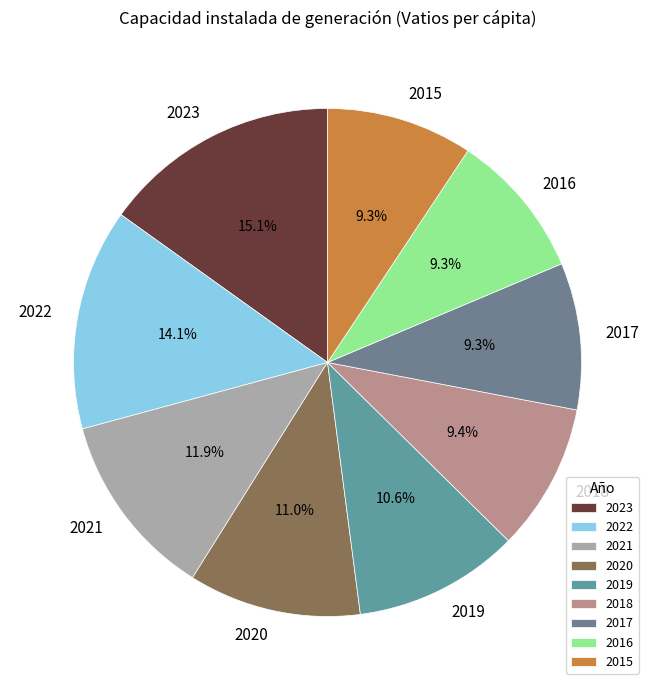

To the nearest percent, what is the average slice percentage?

11%